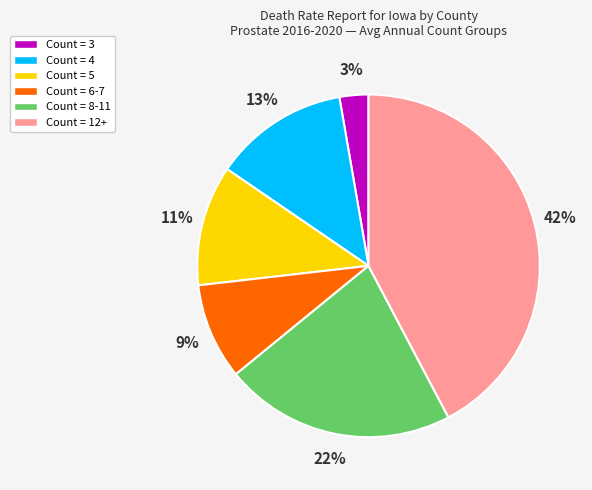

Does any single category account for the majority?

No